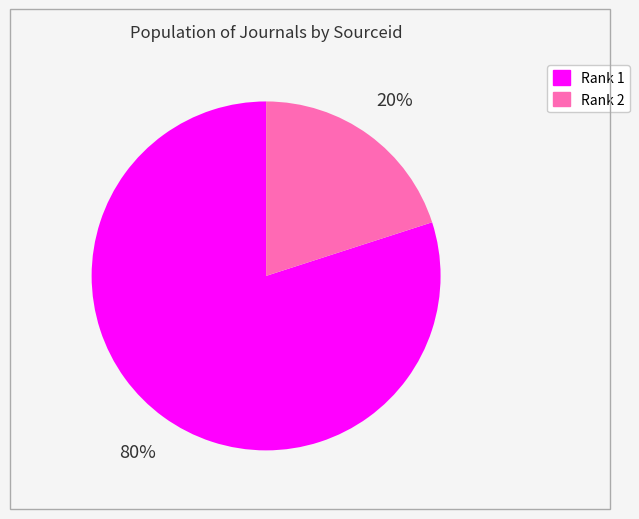

True or false: Rank 2 accounts for 20% of the total.

True